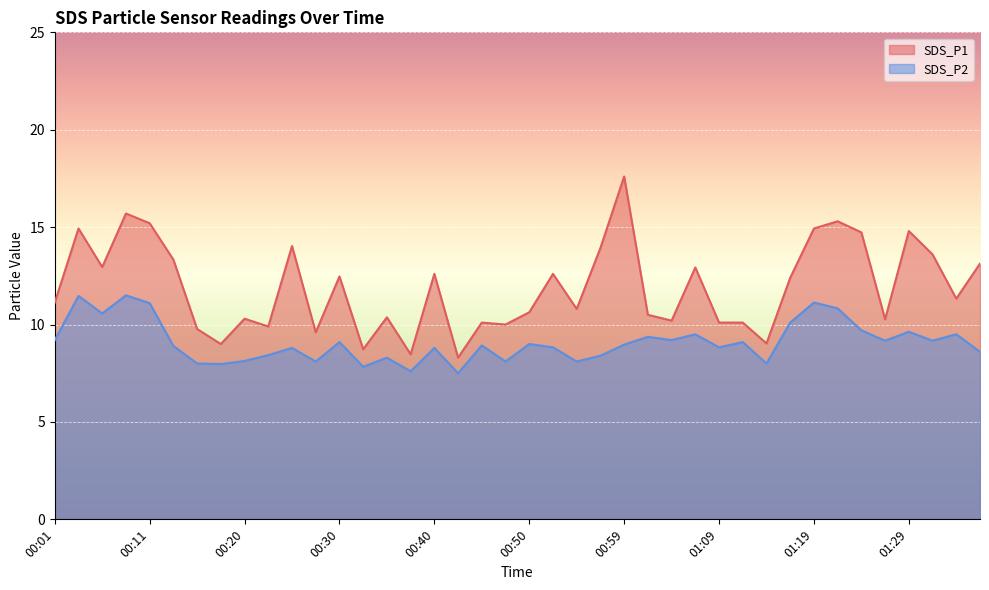

At which label is SDS_P1 closest to 12?

01:16